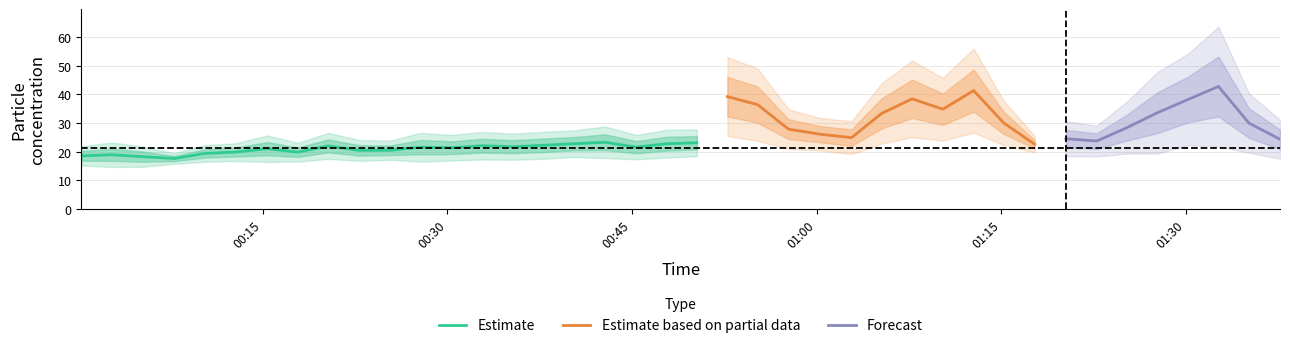

Count the number of categories in the chart.

40